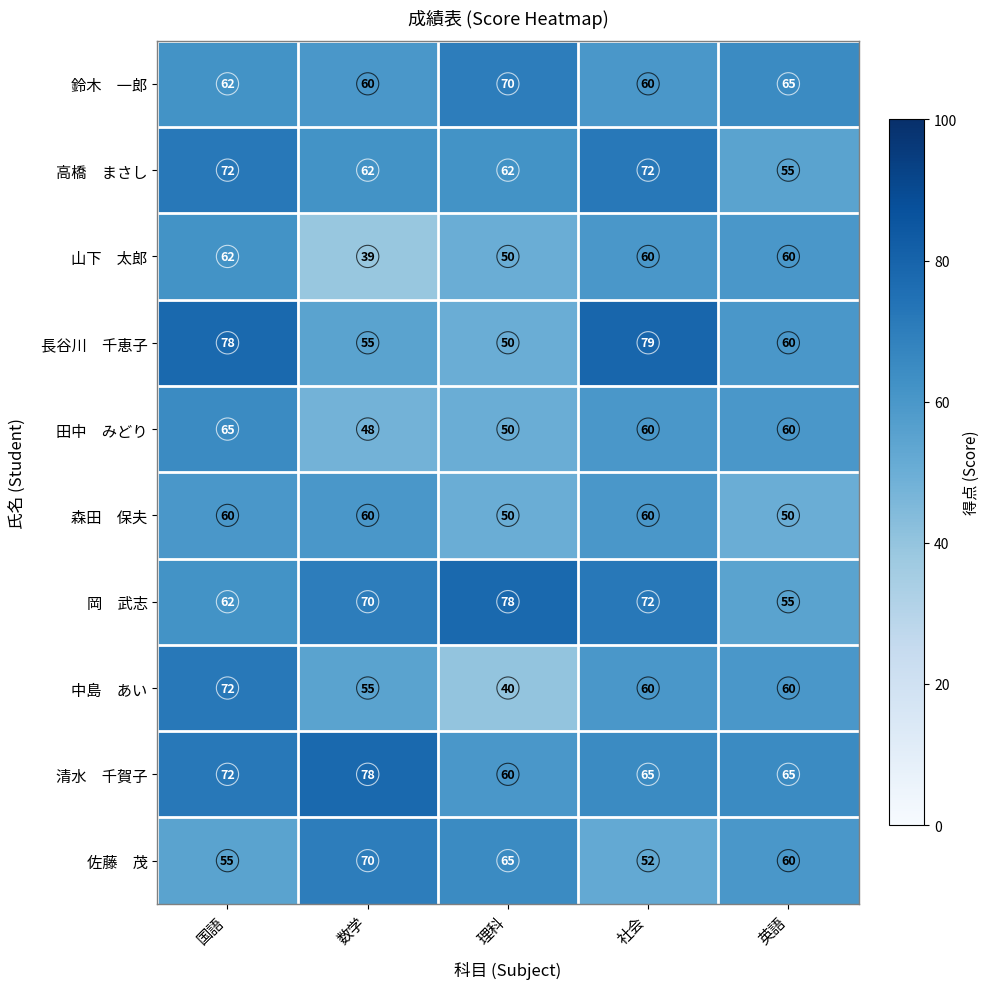

At how many categories does at least one series exceed 60?

5